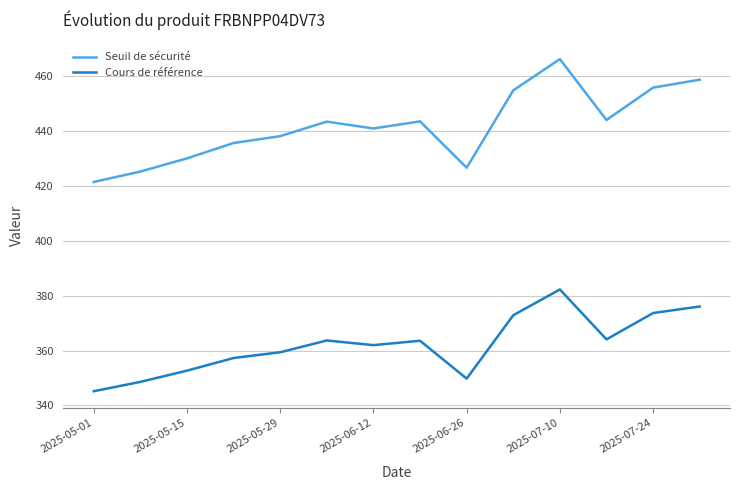

Rank the series by their average value, from highest to lowest.

Seuil de sécurité, Cours de référence